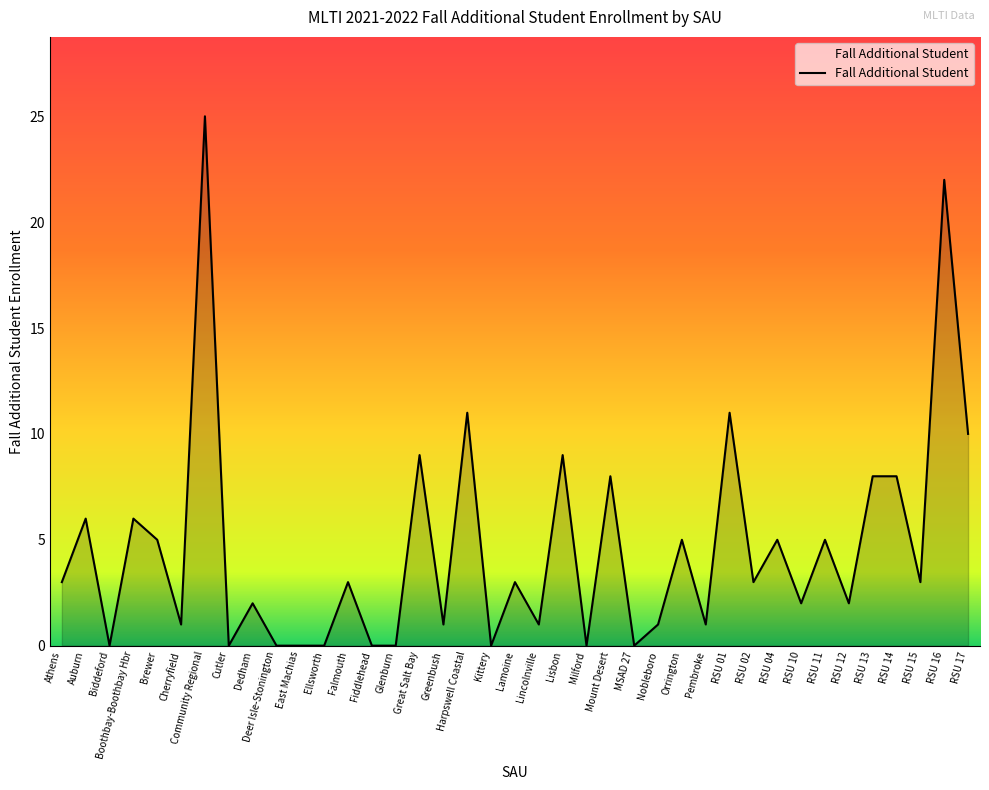

How many series are shown in this chart?

1